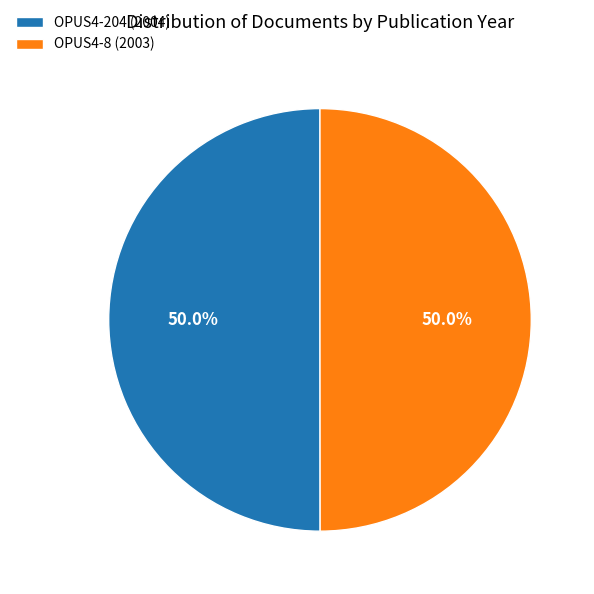

Is it true that OPUS4-8 (2003) is 50% of the pie?

True